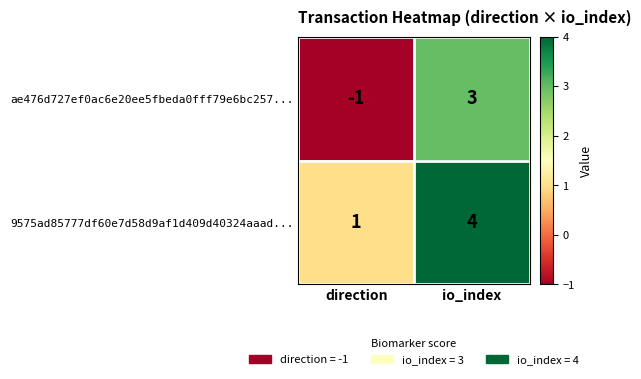

Is it true that 9575ad85777df60e7d58d9af1d409d40324aaad... equals 1 at direction?

True